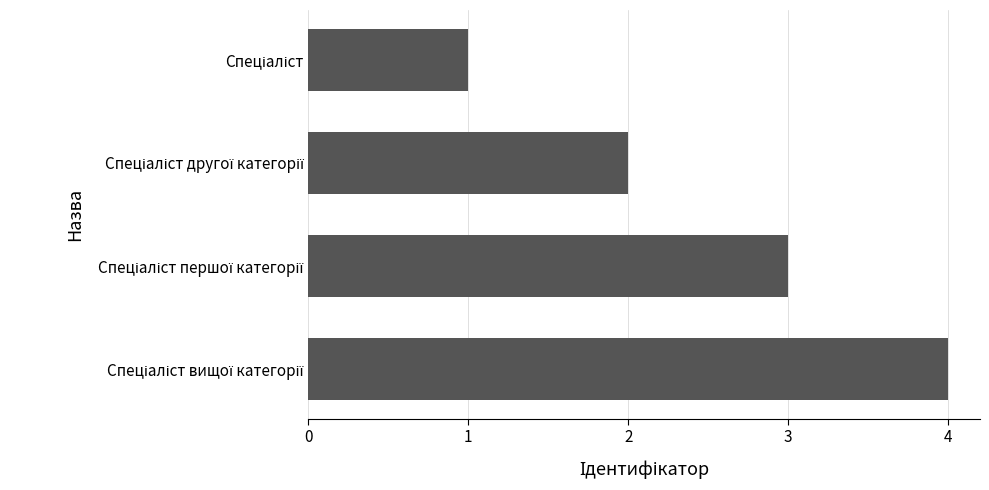

What is the difference between the maximum and minimum values?

3